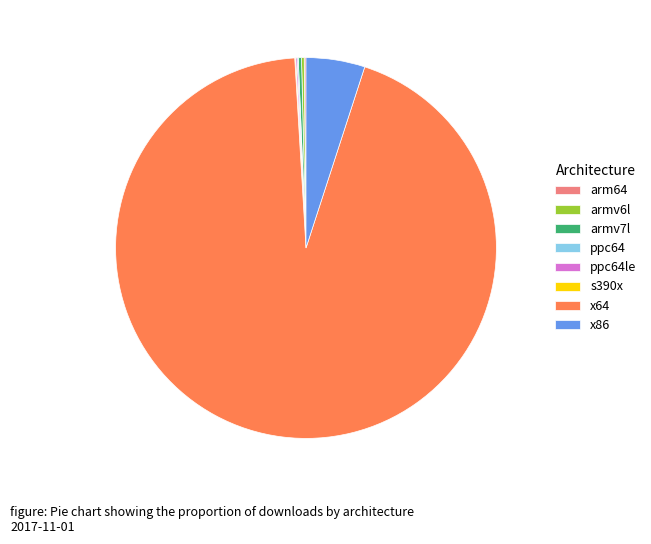

Which category has the biggest portion of the pie?

x64